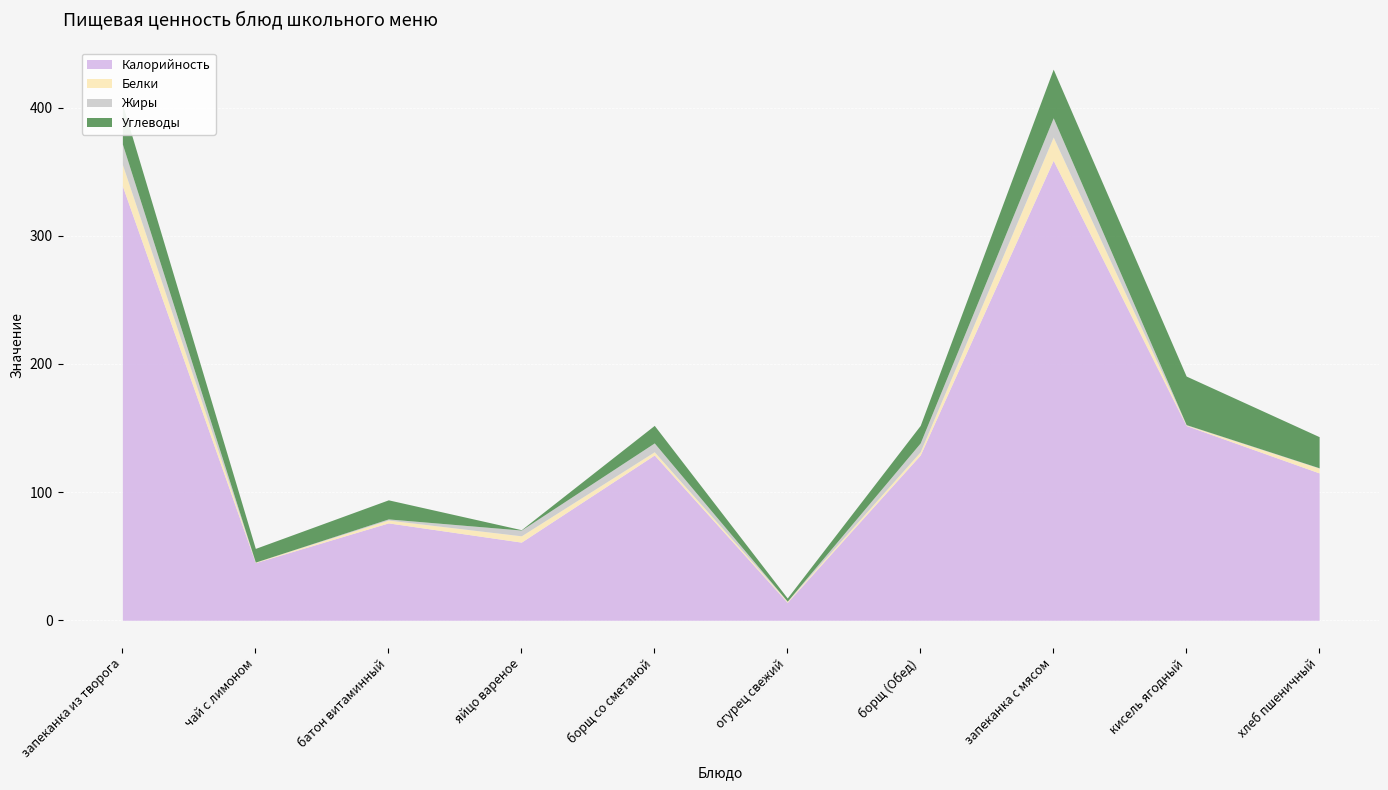

What position from the right is чай с лимоном?

9